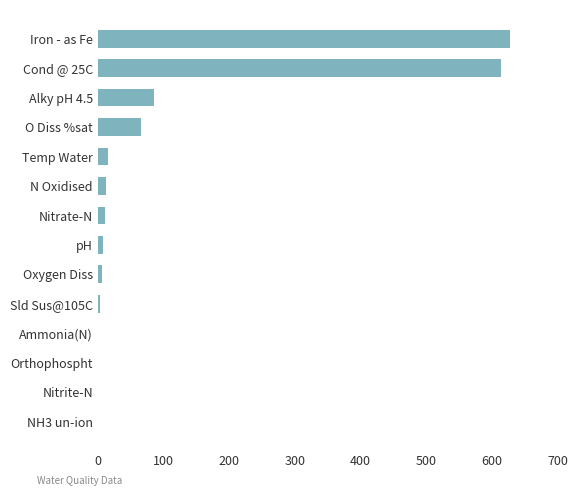

The value at Temp Water is 15.3. True or false?

True